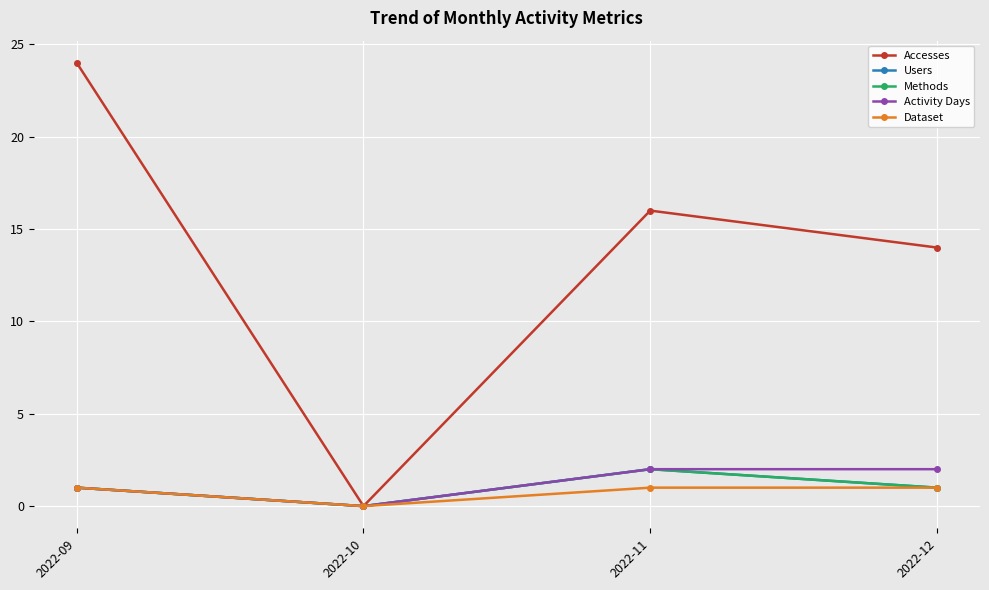

Does the chart have visible grid lines?

Yes